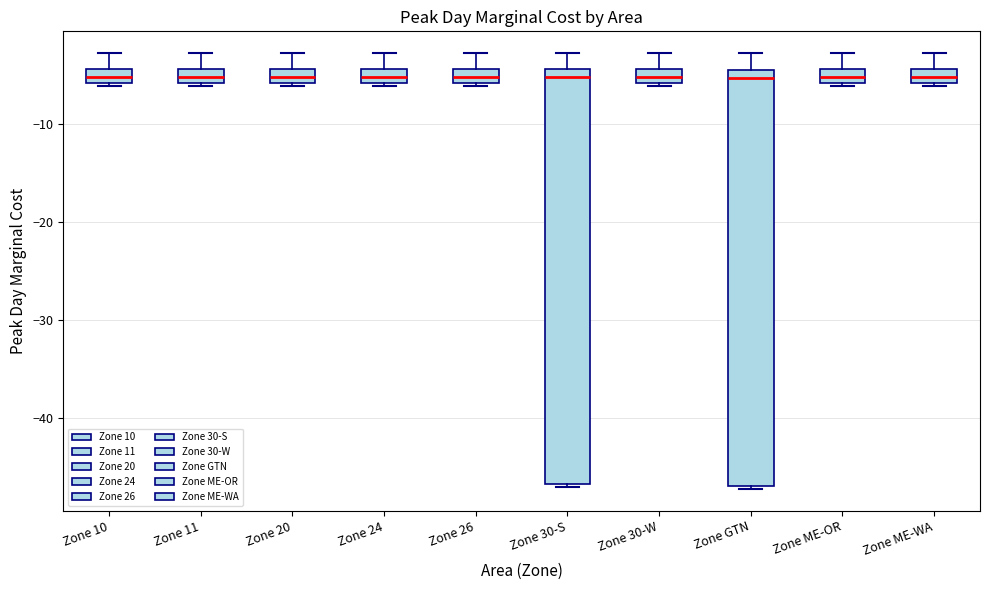

Where is the lower edge of the box for Zone 30-W on the y-axis? The values are not printed on the chart, so give them approximately, as read against the axis.

-6